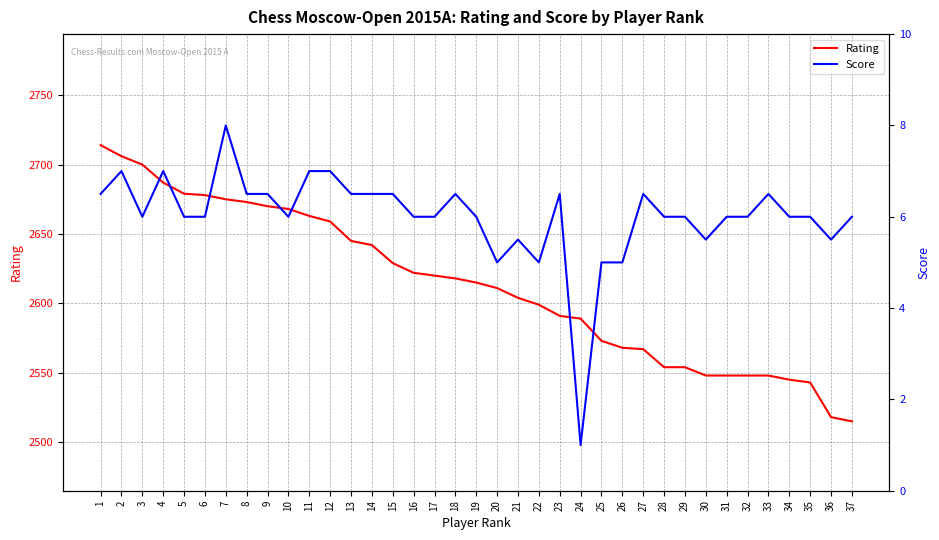

Where does the Score series first go above 6?

1